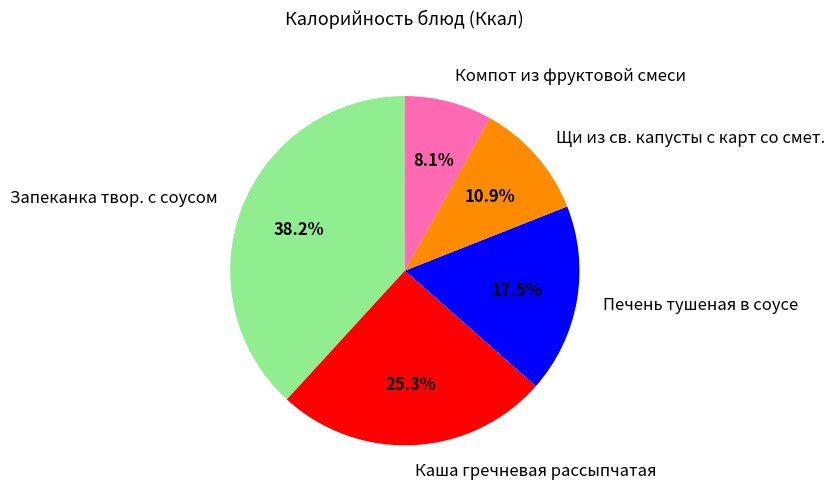

Is the sum of Запеканка твор. с соусом and Каша гречневая рассыпчатая greater than half?

Yes